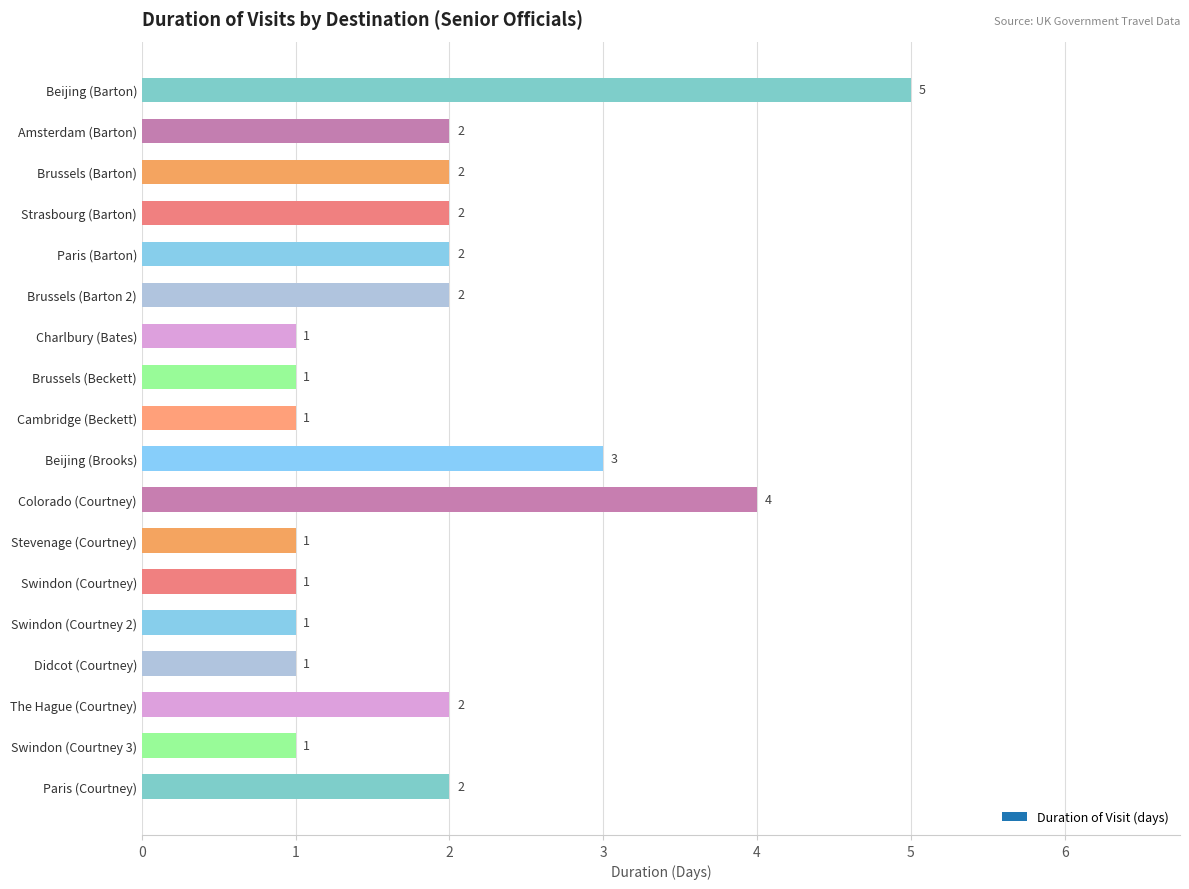

How many categories are shown in the chart?

18